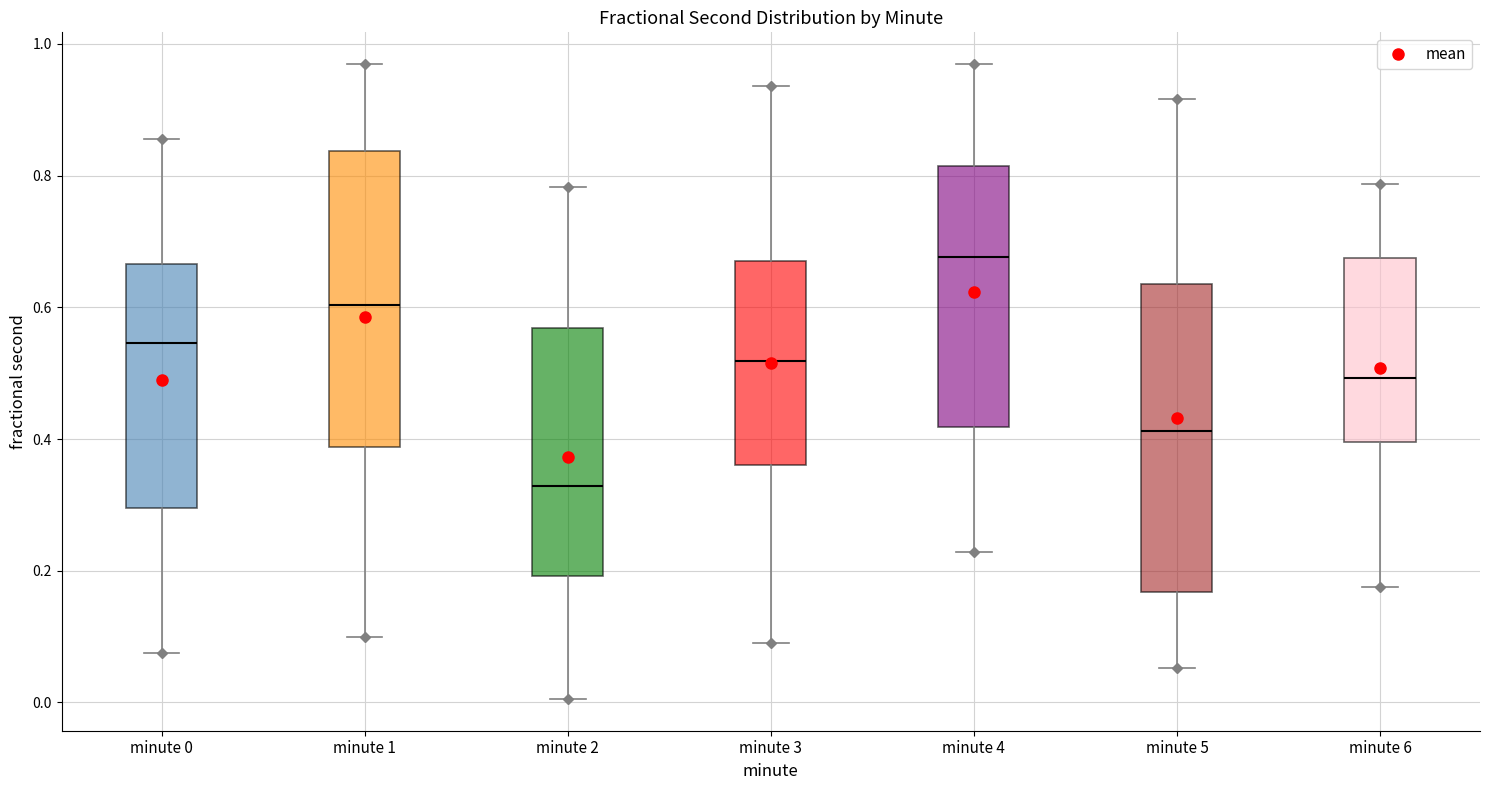

Where is the upper edge of the box for minute 2 on the y-axis? The values are not printed on the chart, so give them approximately, as read against the axis.

0.56